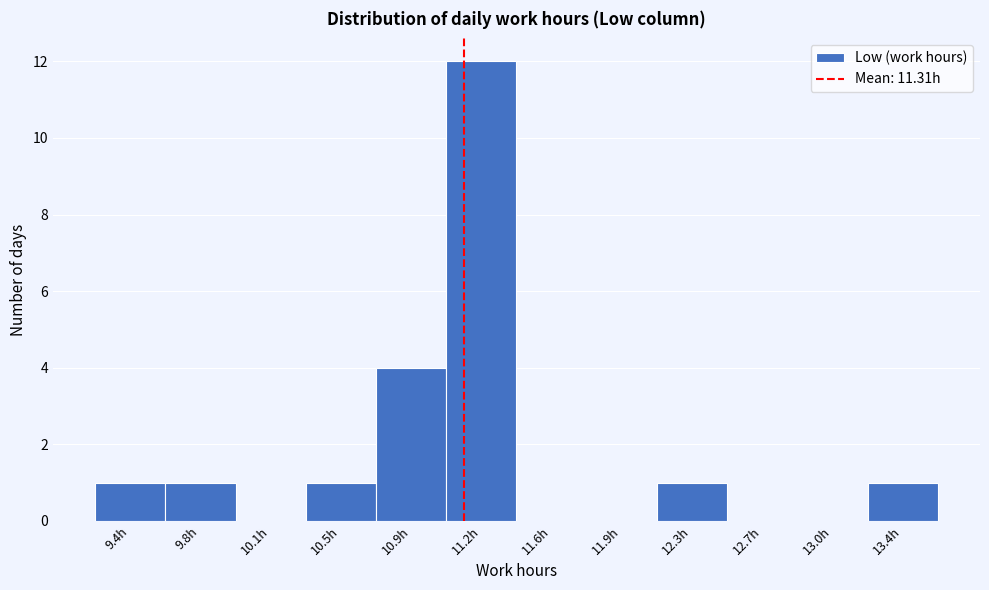

Reading left to right, extract all data points from this chart.

9.4h=1	9.8h=1	10.1h=0	10.5h=1	10.9h=4	11.2h=12	11.6h=0	11.9h=0	12.3h=1	12.7h=0	13.0h=0	13.4h=1